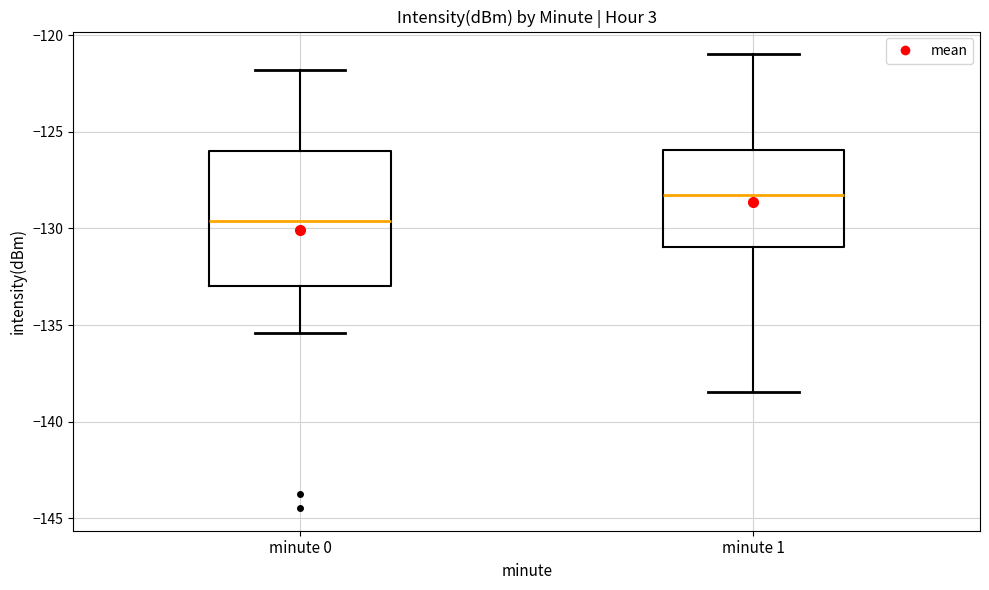

Reading left to right, read every box against the y-axis: the position of its median line, the range the box covers, and the ends of its whiskers. The values are not printed on the chart, so give them approximately, as read against the axis.

minute 0: median -129.5, box -133.0 to -126.0, whiskers -135.5 to -122.0
minute 1: median -128.0, box -131.0 to -126.0, whiskers -138.5 to -121.0